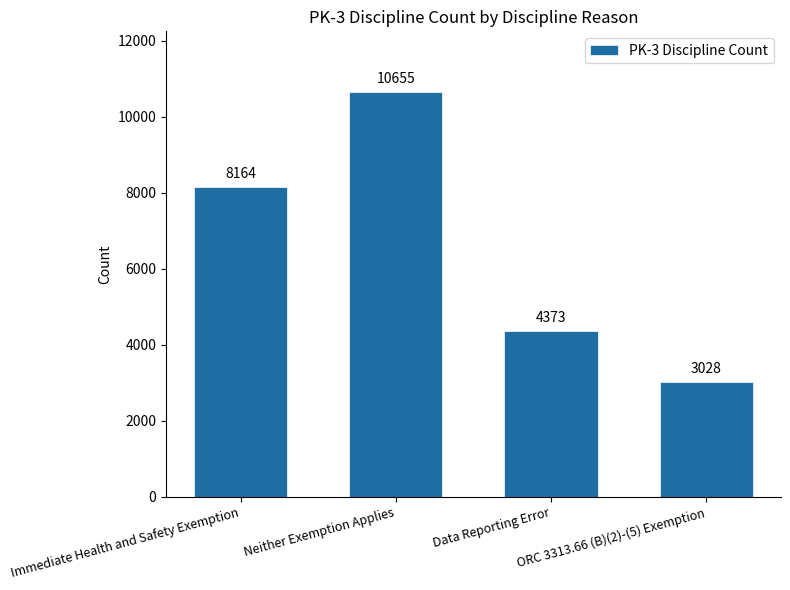

Reading left to right, list all the values displayed in this chart.

8164	10655	4373	3028